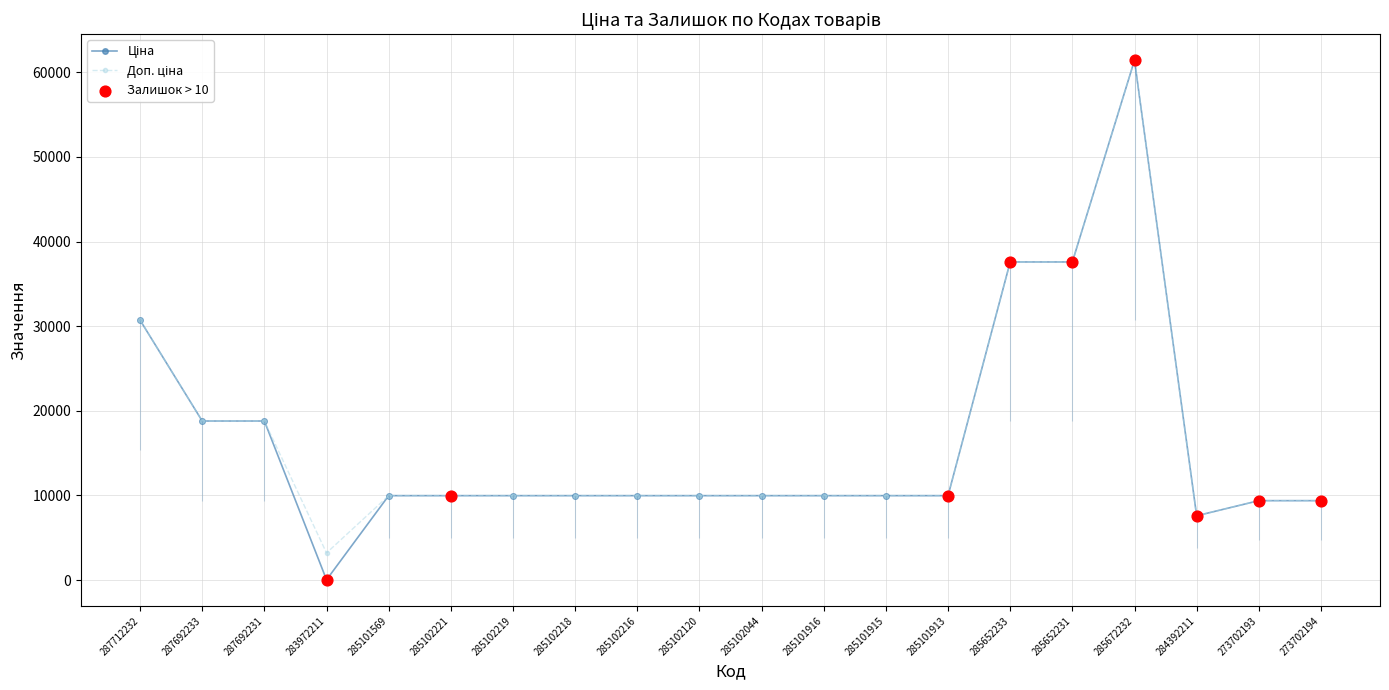

Which series has the largest total across all categories?

Доп. ціна